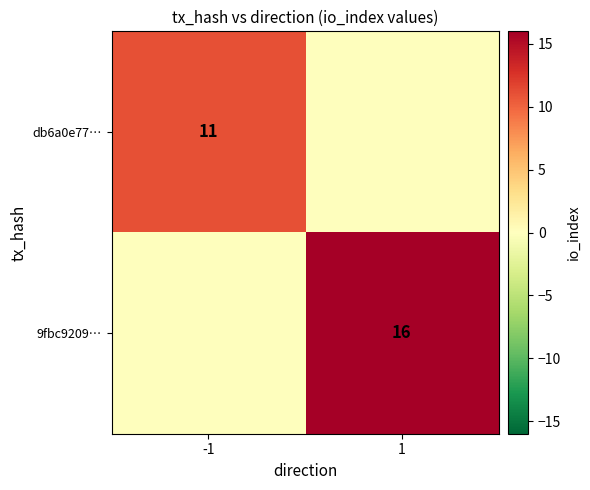

True or false: 9fbc9209… has a value of 16 at 1.

True